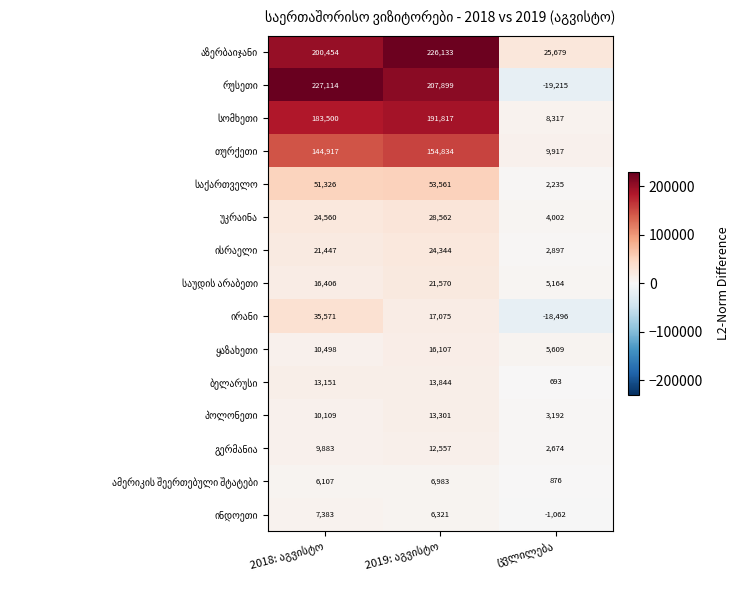

What is the greatest value displayed?

227114